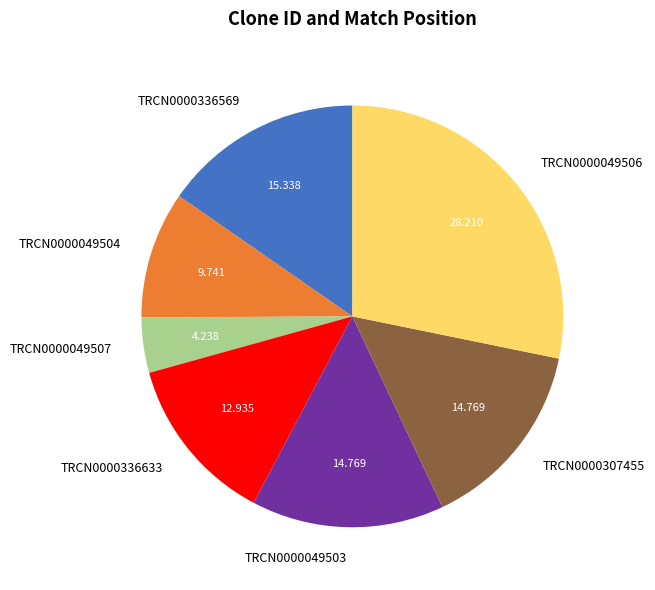

Combined, do TRCN0000049507 and TRCN0000049503 account for over 50%?

No